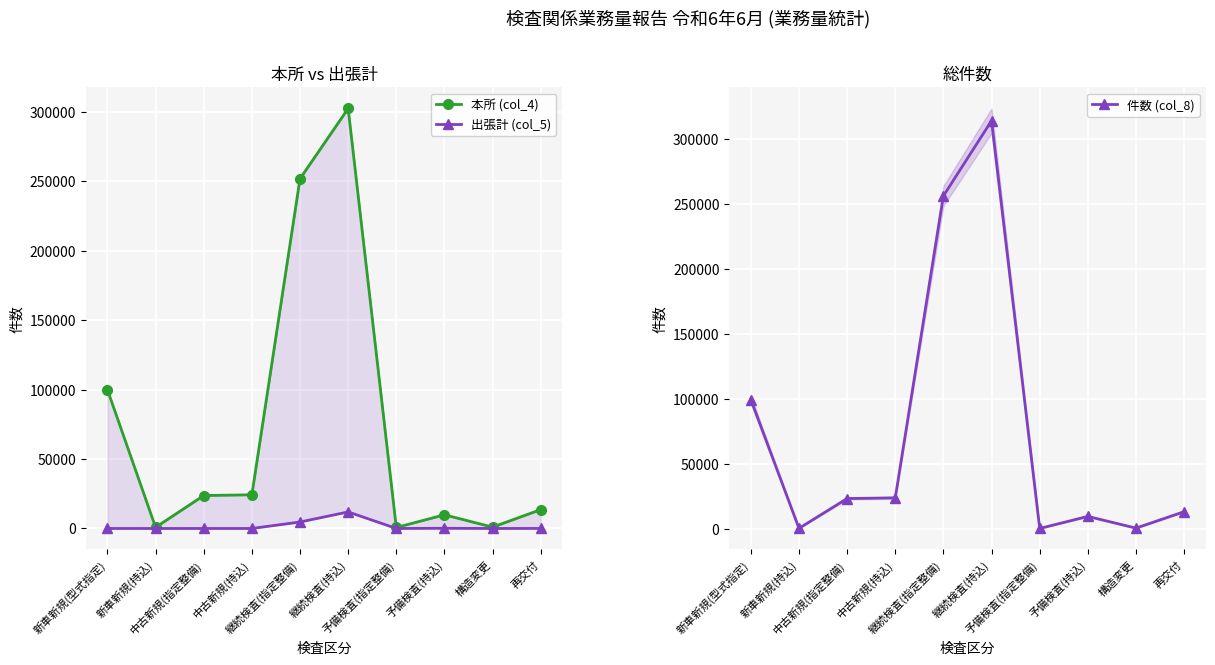

True or false: 出張計 (col_5) and 本所 (col_4) intersect in this chart.

False